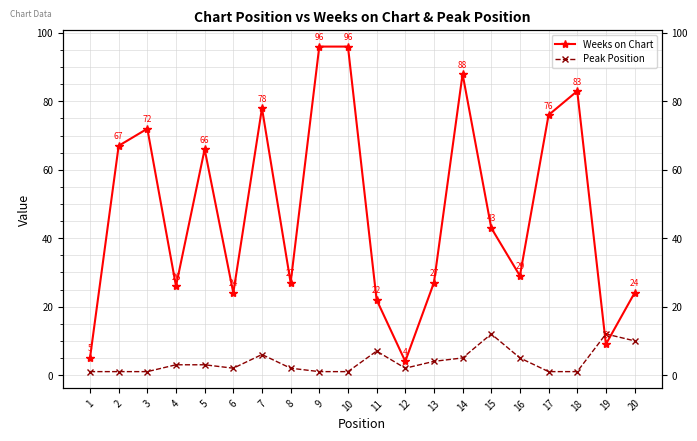

Where is the first local minimum for Peak Position?

6